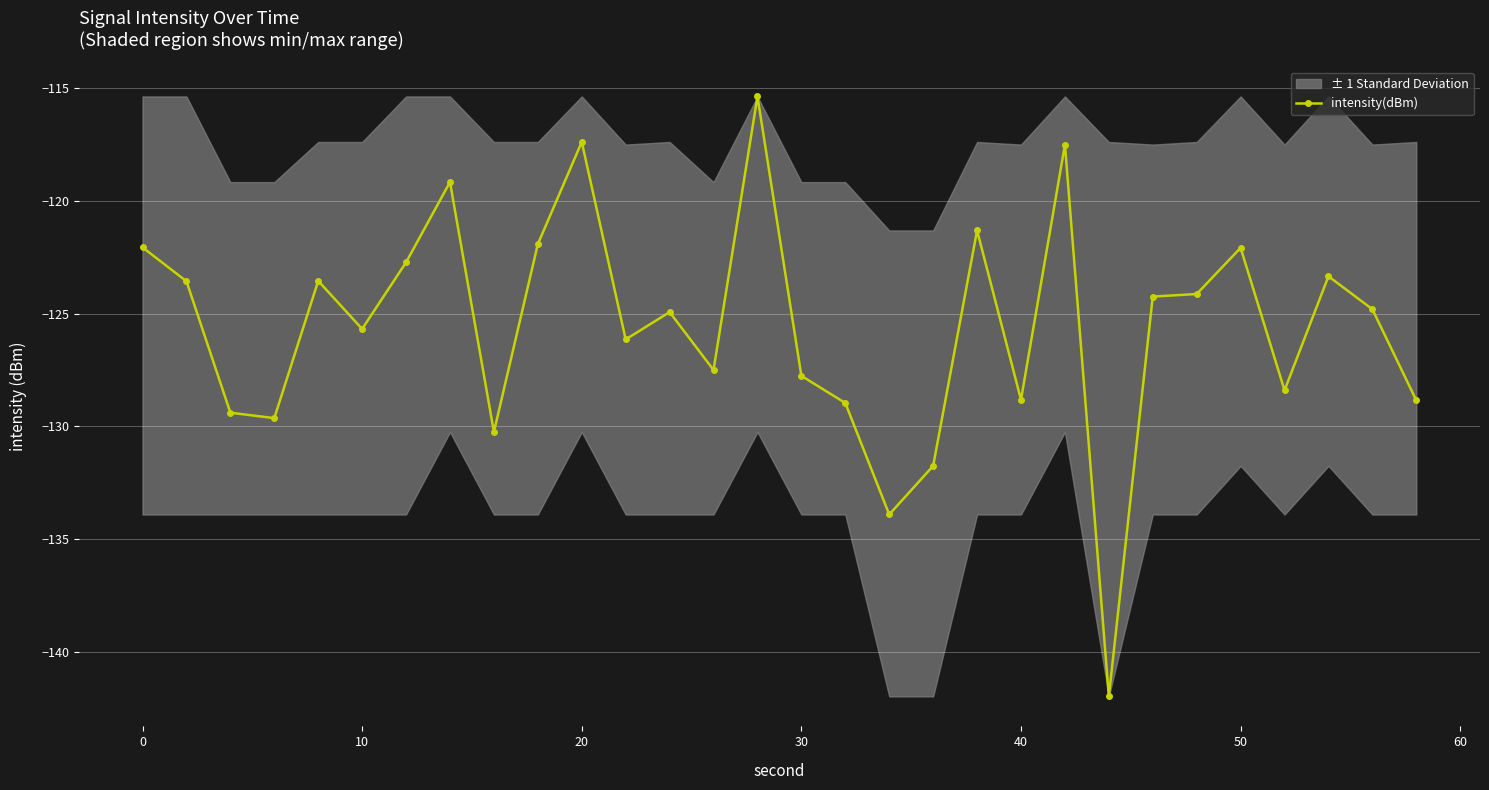

What is the minimum value shown in the chart?

-141.9